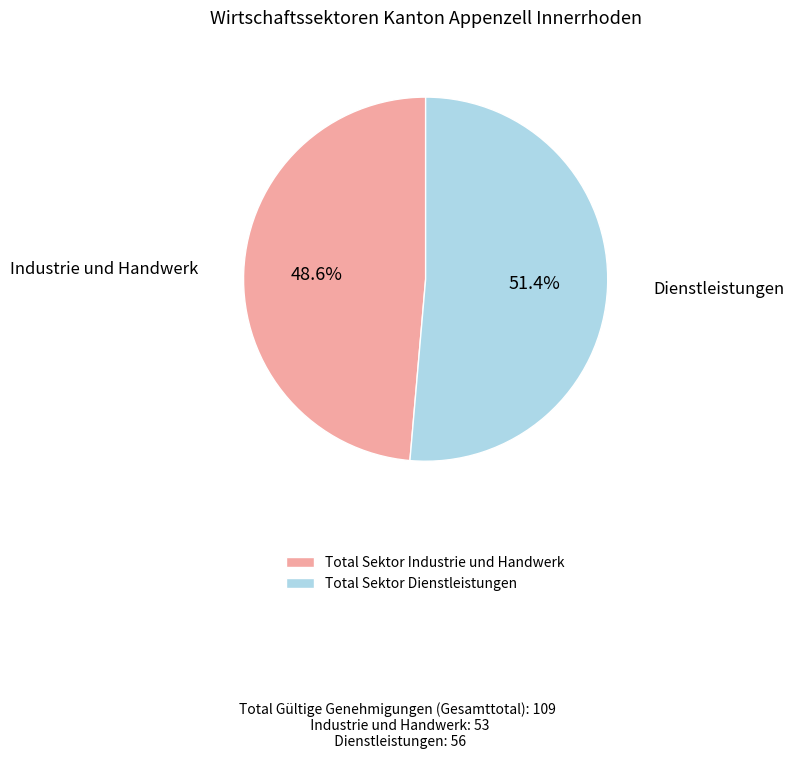

Is it true that Total Sektor Industrie und Handwerk is 36% of the pie?

False